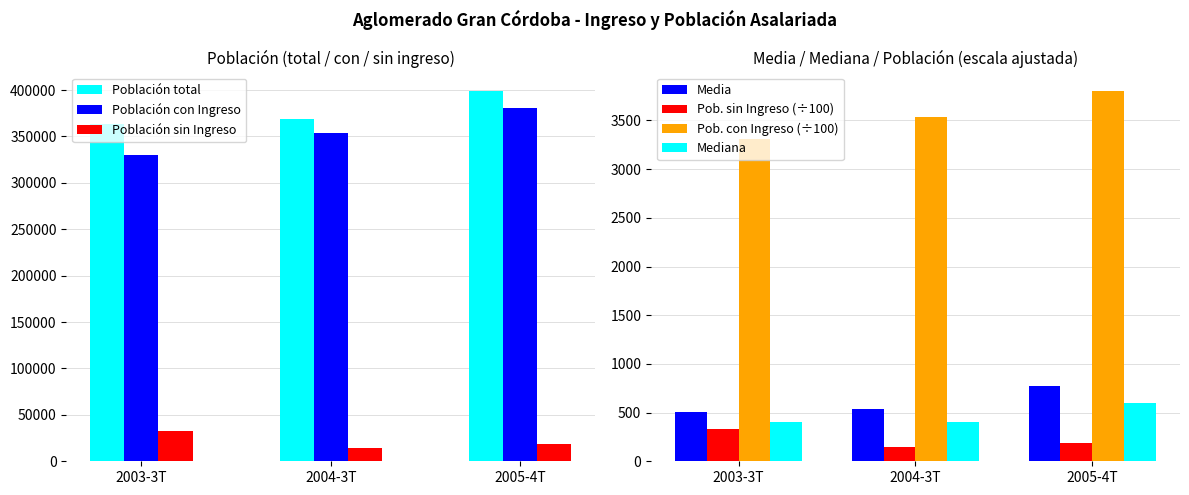

What is the maximum value for Población total?

398946